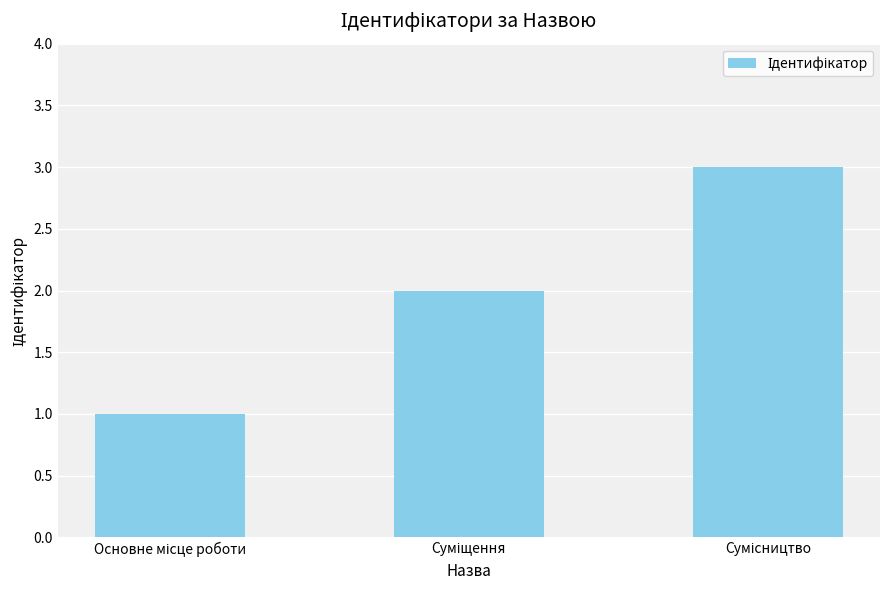

What is the maximum value shown in the chart?

3